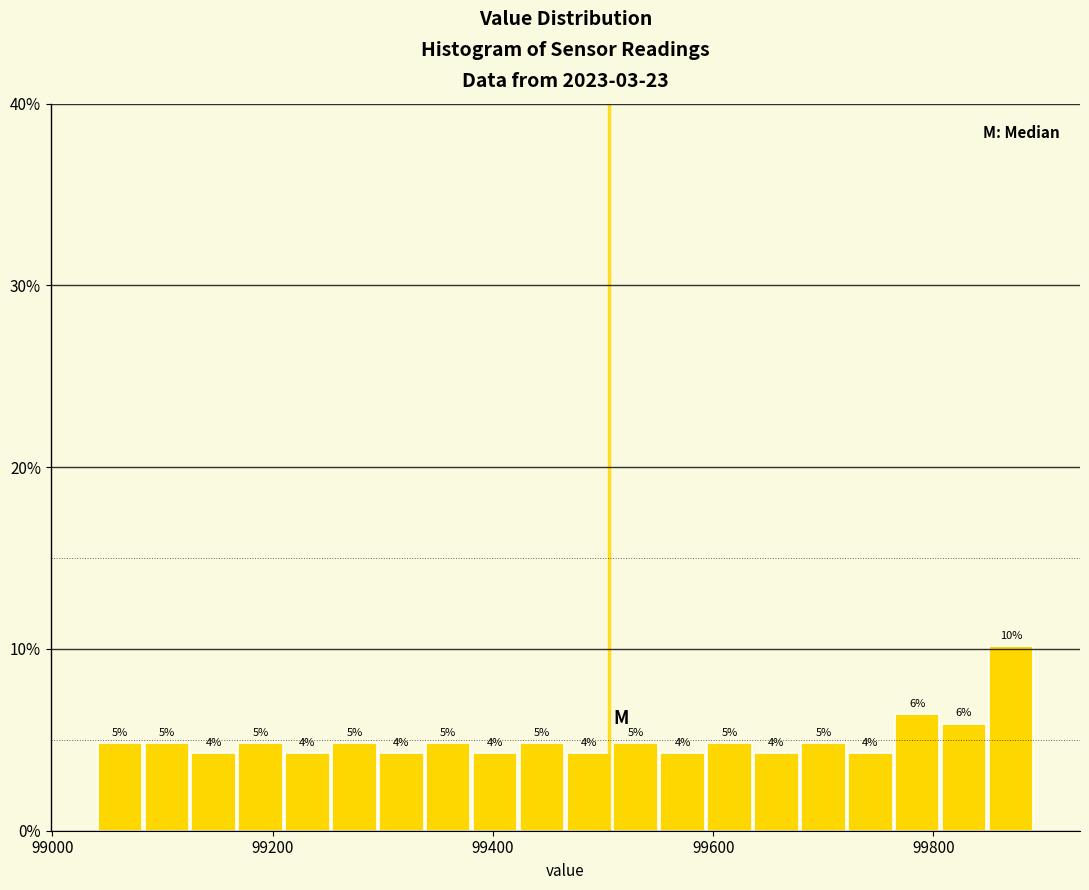

Around what value on the x-axis is the tallest bar? Give the approximate position of its centre, as read against the axis.

99880